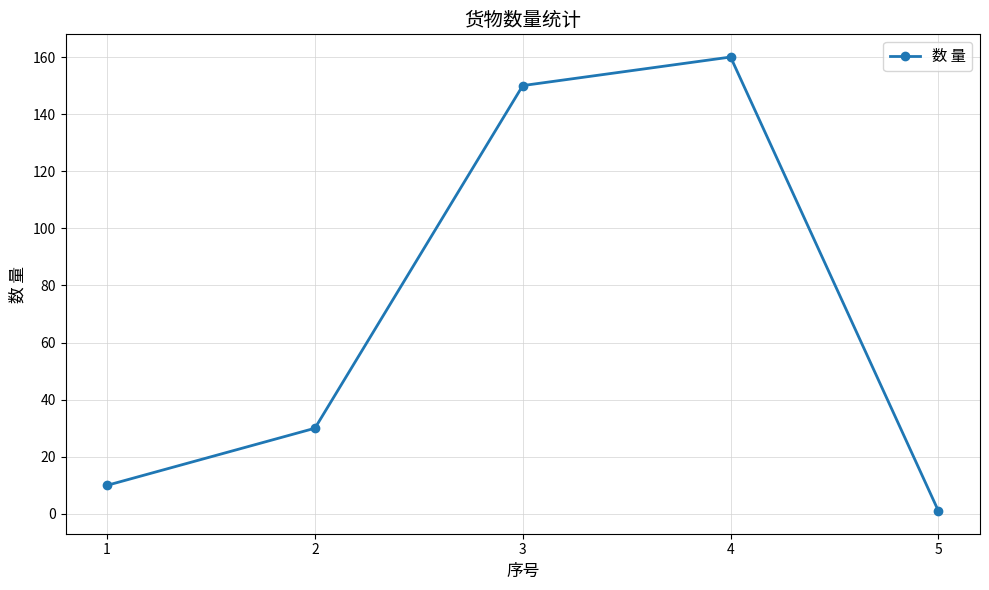

What is the value of the 4th point from the left?

160